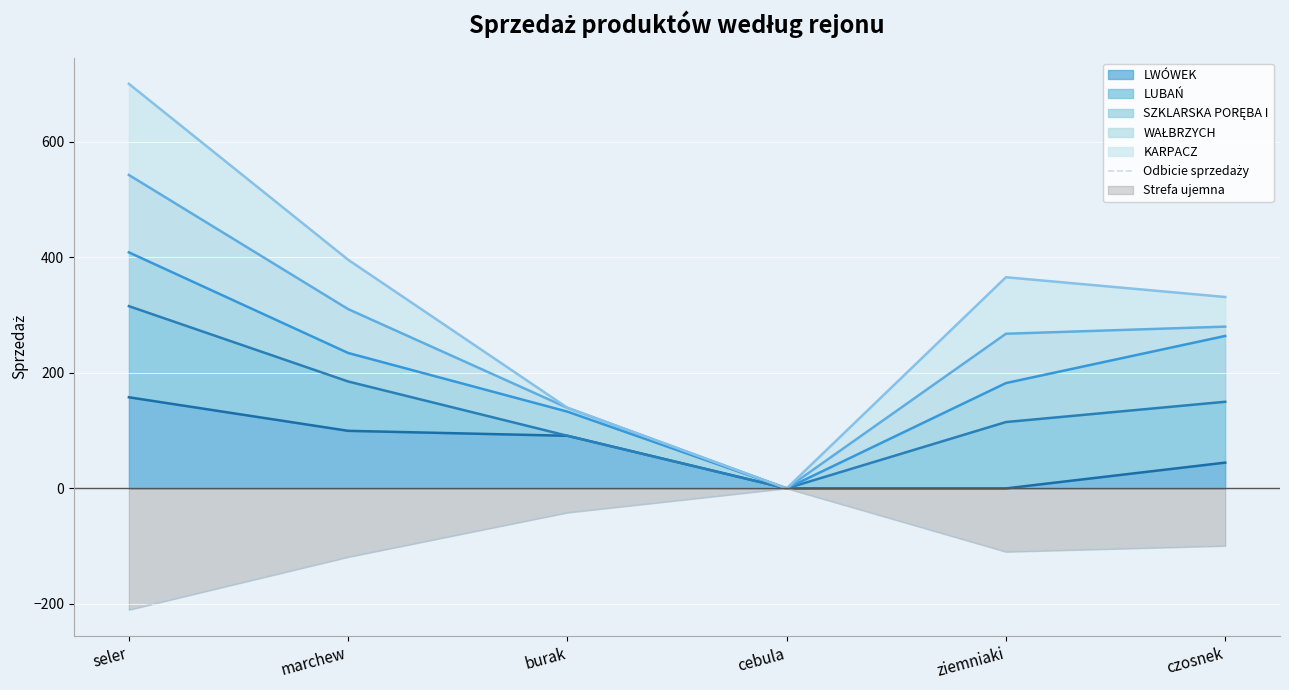

How many lines are shown in the chart?

1